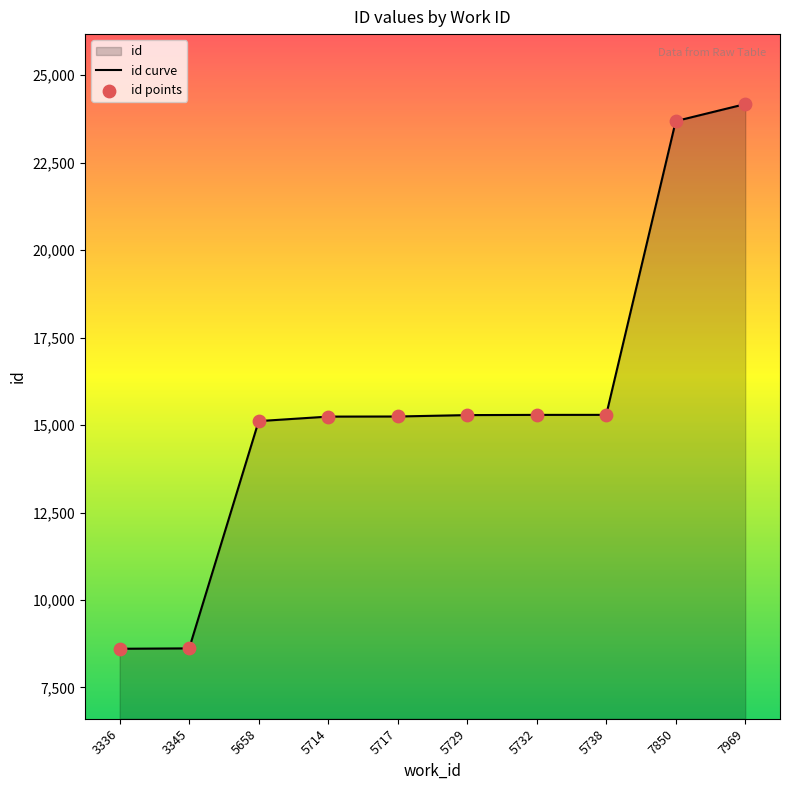

Approximately how many times larger is the value at 7850 compared to 5717?

1.6